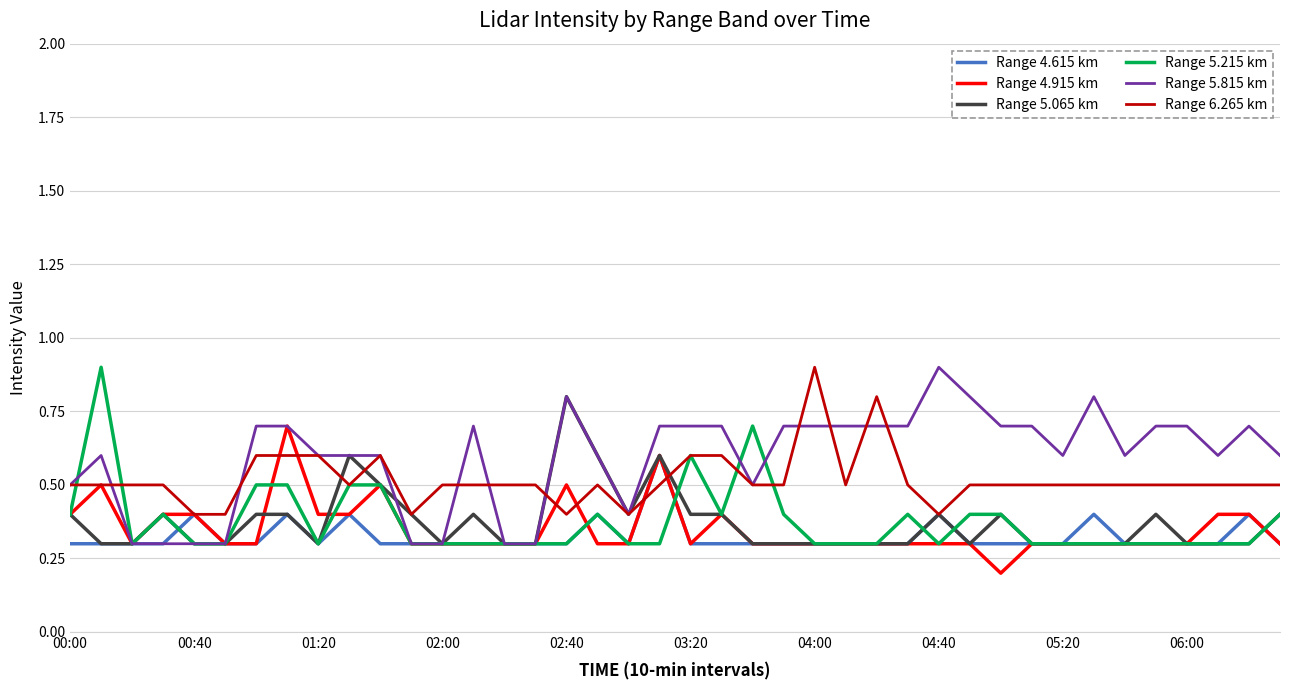

What is the minimum value for Range 5.065 km?

0.3